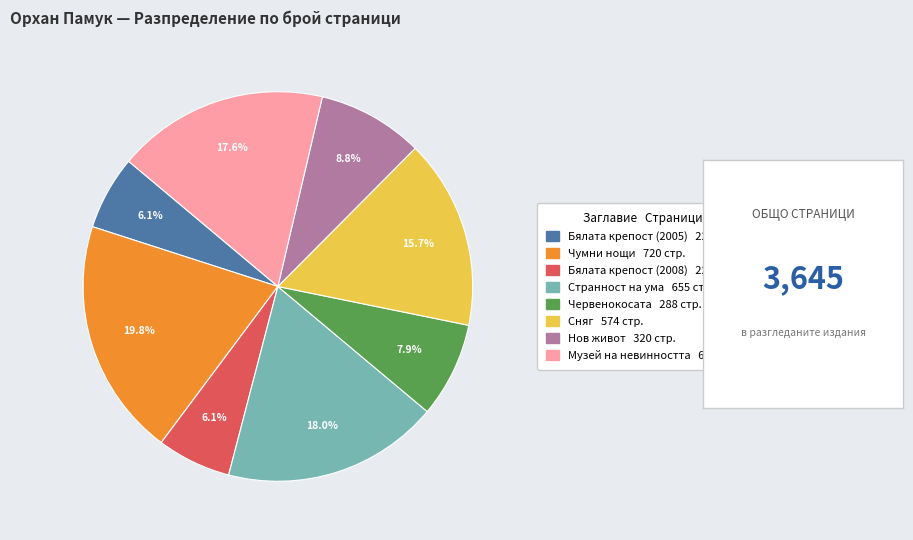

What percentage is the Чумни нощи slice, to the nearest percent?

20%